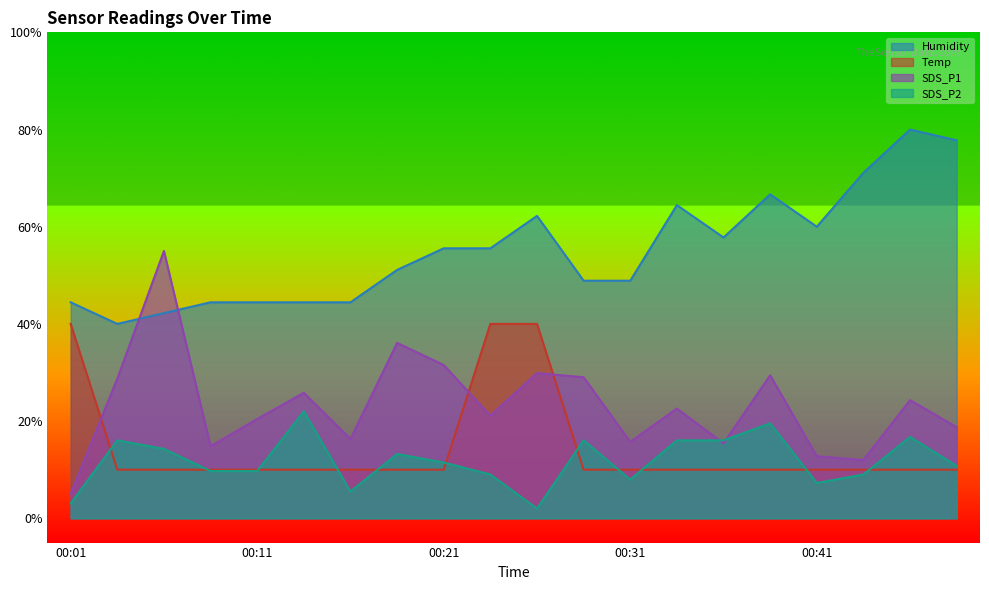

What is the sum of all SDS_P2 values?

235.4